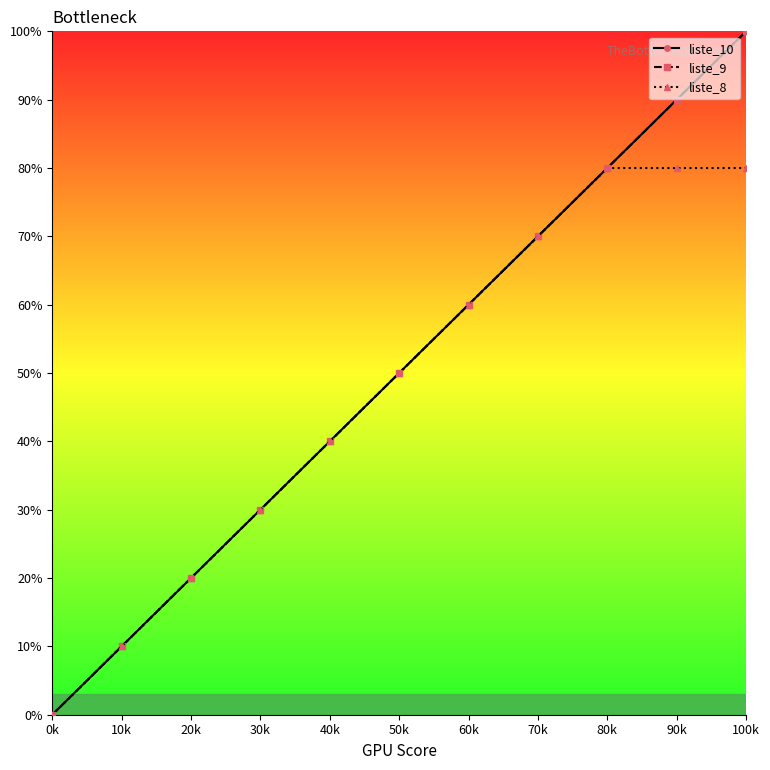

What is the difference between the maximum and minimum values in the liste_10 series?

100